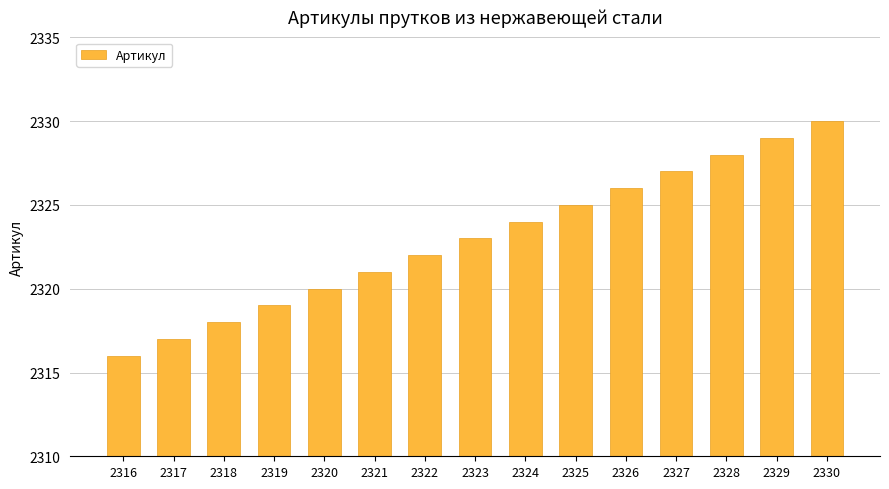

Reading right to left, what are all the values shown in this chart?

2330=2330	2329=2329	2328=2328	2327=2327	2326=2326	2325=2325	2324=2324	2323=2323	2322=2322	2321=2321	2320=2320	2319=2319	2318=2318	2317=2317	2316=2316